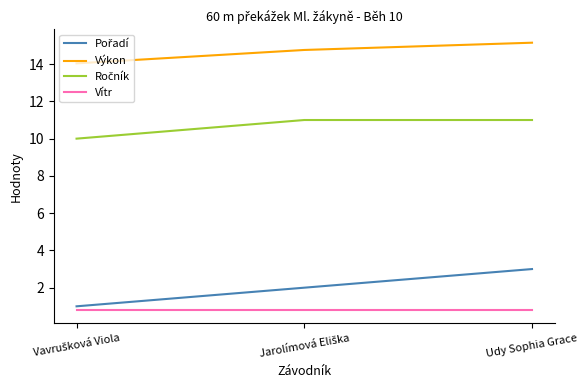

At which category is the sum across all series the highest?

Udy Sophia Grace